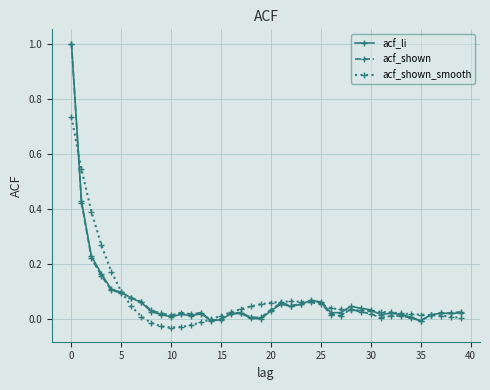

What is the greatest value displayed?

1.0